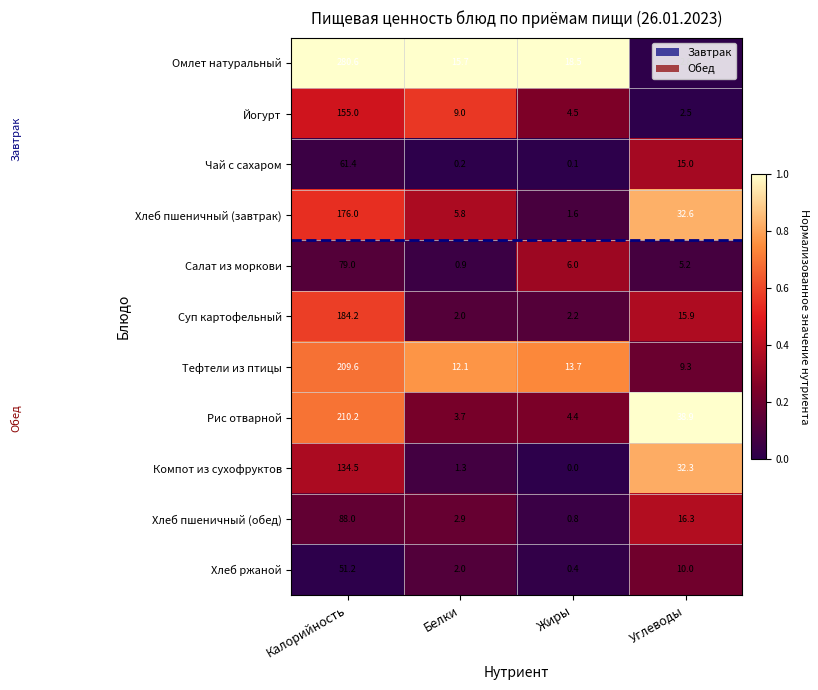

What is the difference between the Хлеб пшеничный (обед) values at Жиры and Белки?

2.1